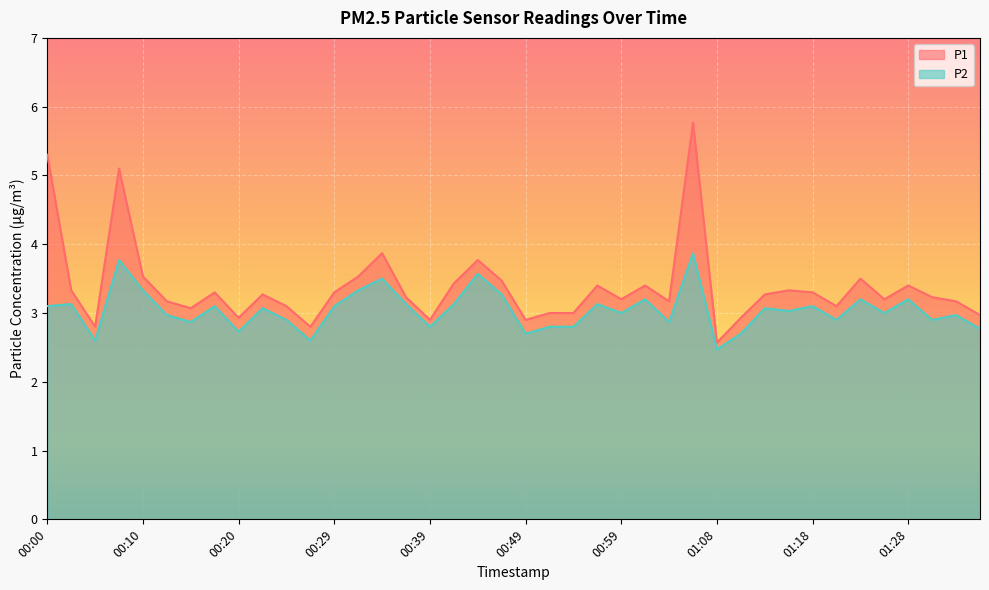

At how many categories does at least one series exceed 3?

30